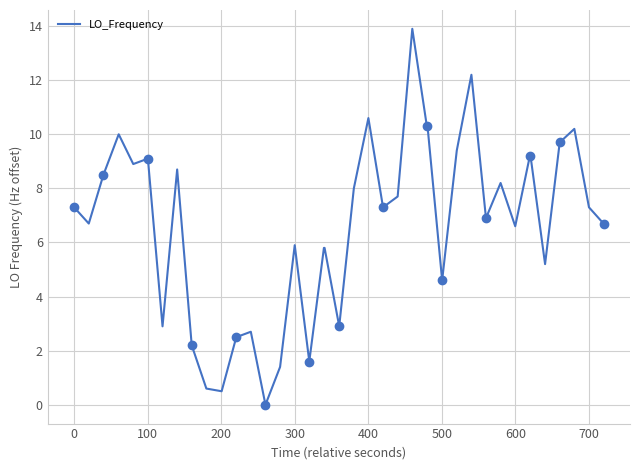

The LO_Frequency series shows 7.3 at 0. True or false?

True